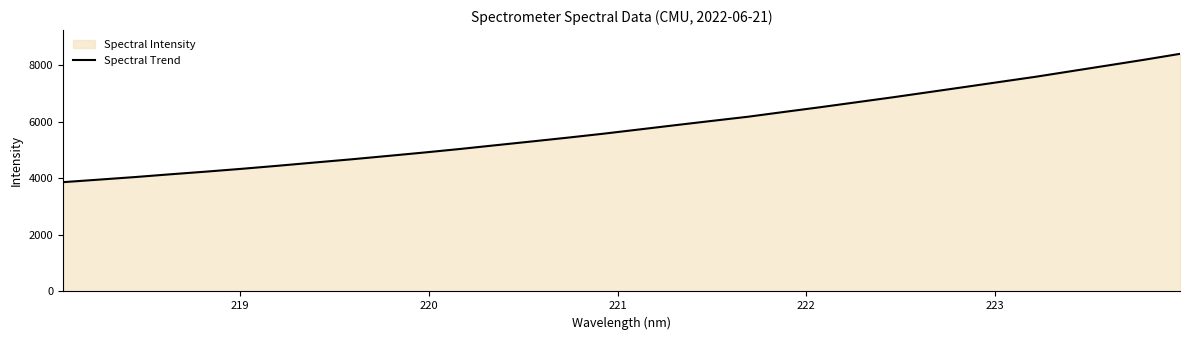

What is the difference between the maximum and minimum values?

4532.5